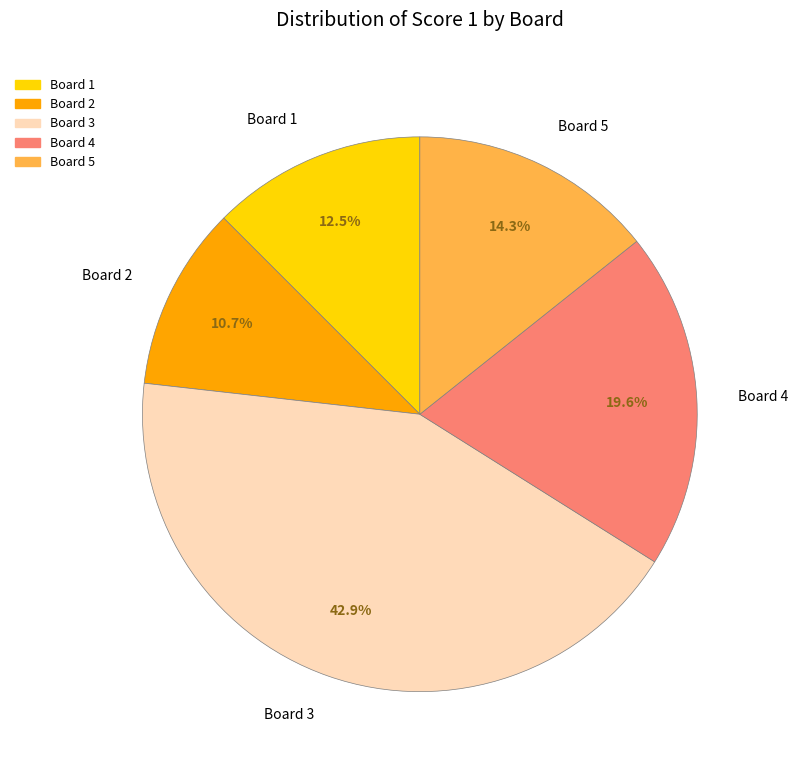

Between Board 1 and Board 5, which is larger?

Board 5